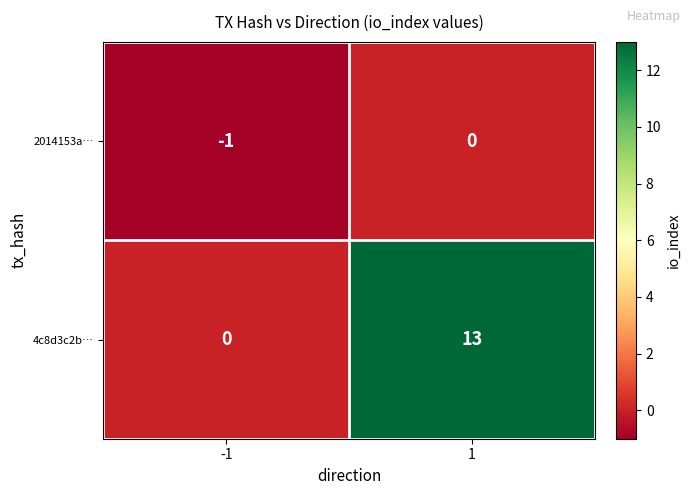

What is the total value across all series at 1?

13